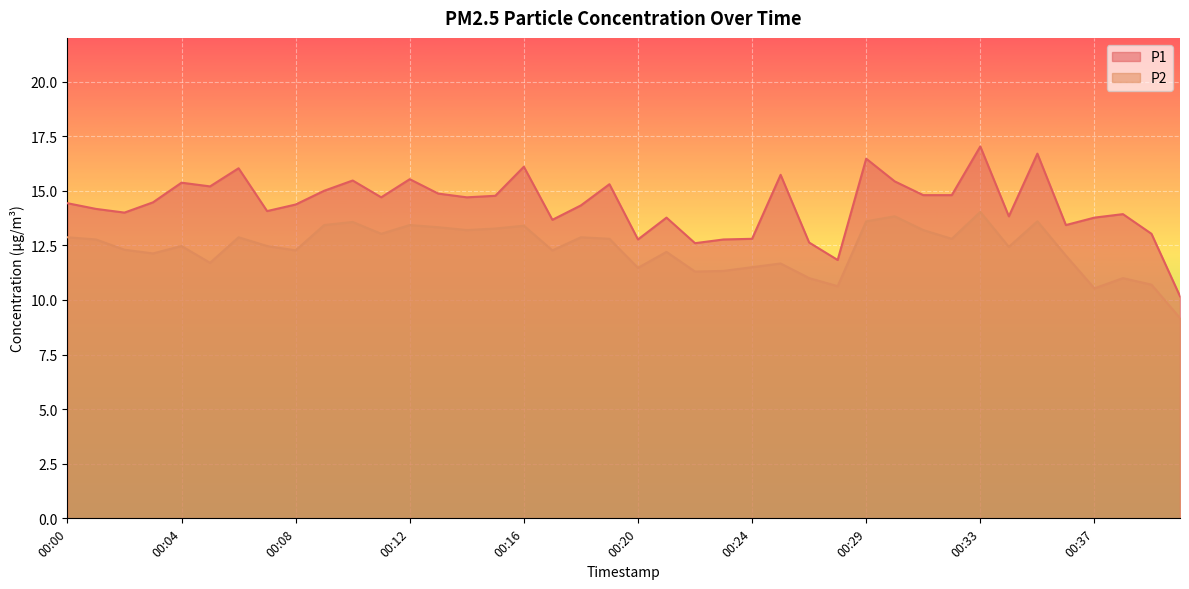

Which series changed the most between 00:25 and 00:37?

P1